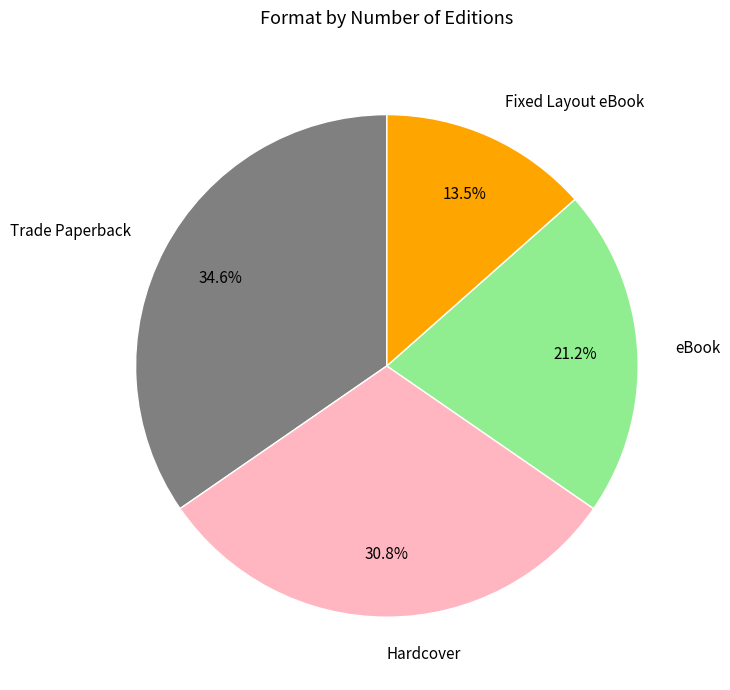

Which slice is the largest?

Trade Paperback